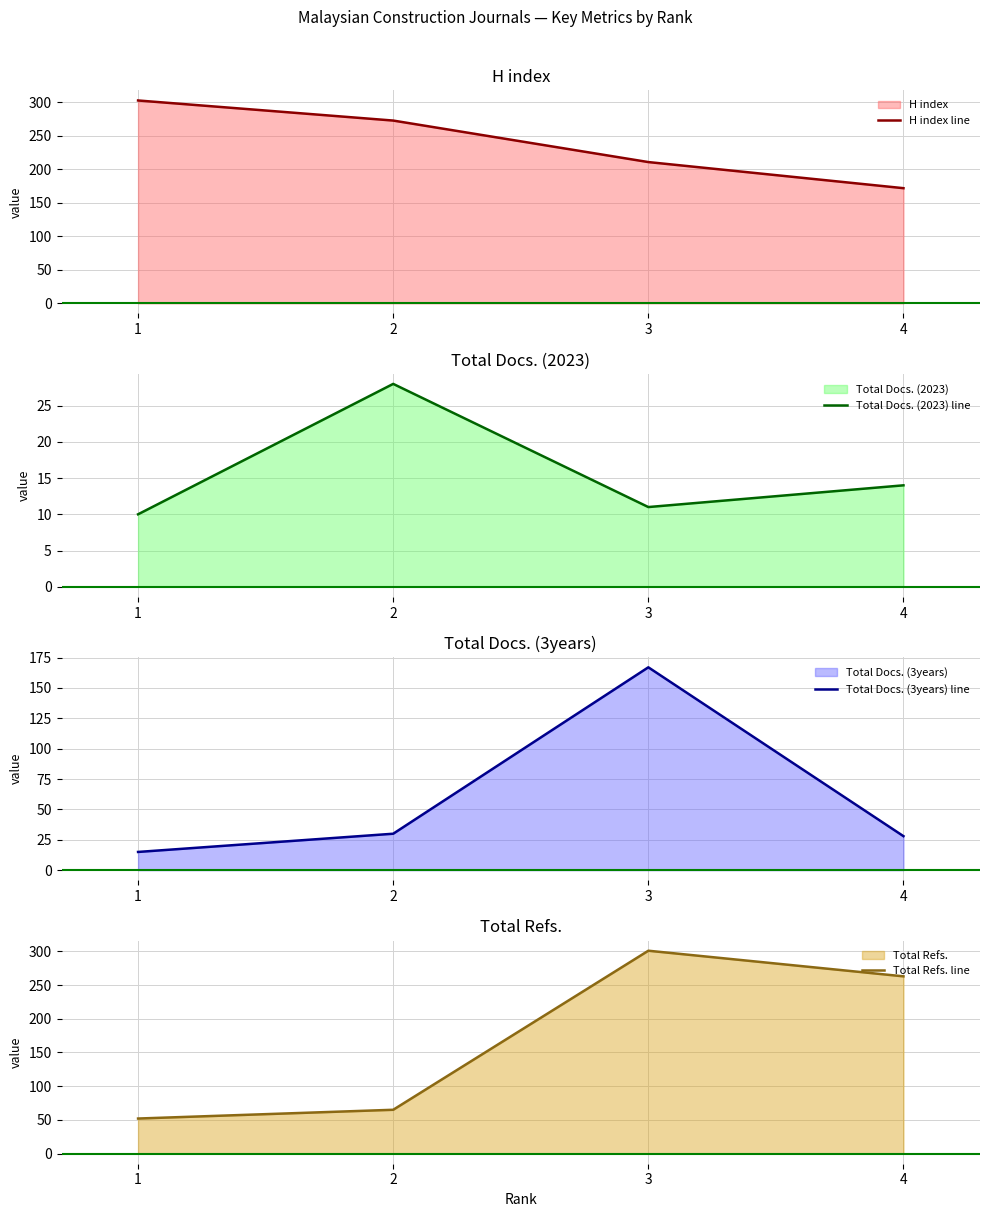

At which label does Total Docs. (2023) line reach its peak?

2